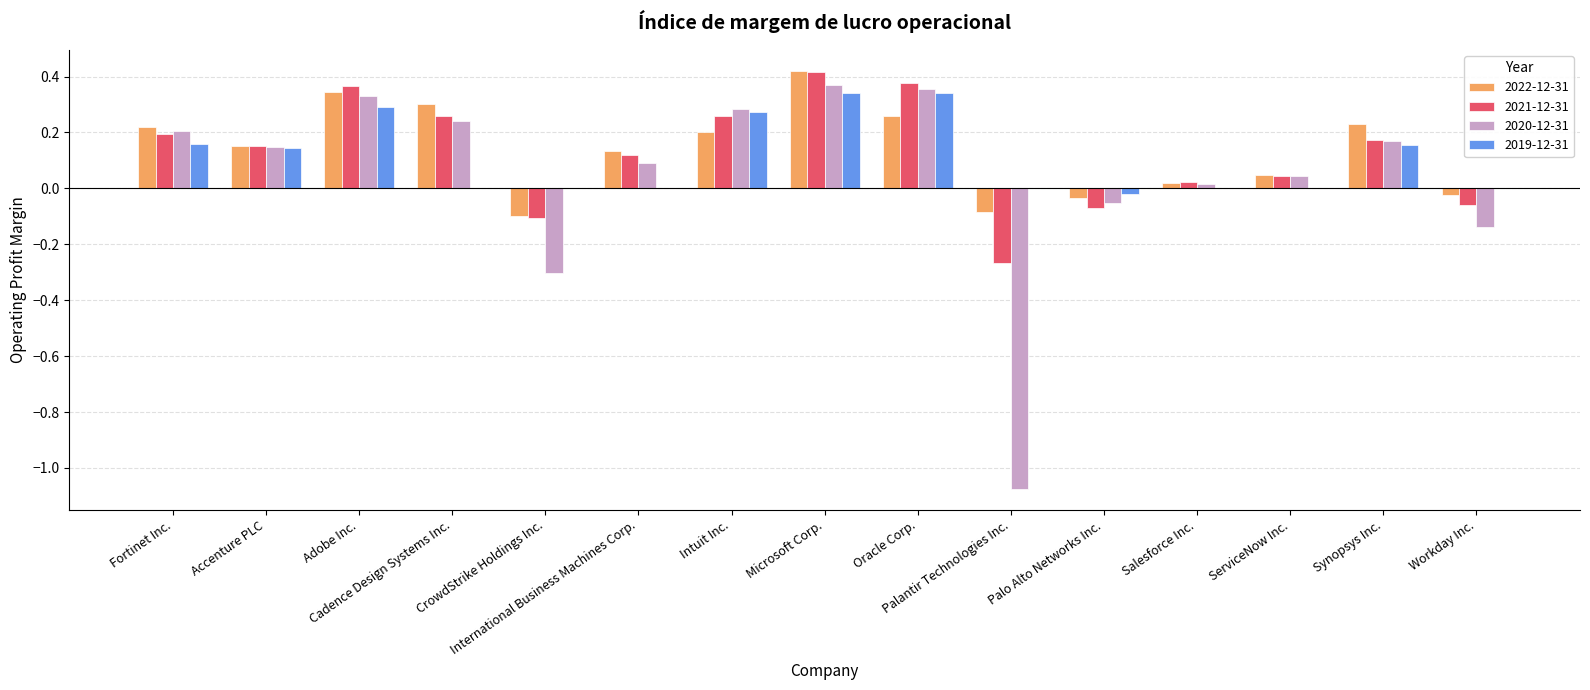

Reading left to right, list all the values displayed in this chart.

2022-12-31: Fortinet Inc.=0.2	Accenture PLC=0.2	Adobe Inc.=0.3	Cadence Design Systems Inc.=0.3	CrowdStrike Holdings Inc.=-0.1	International Business Machines Corp.=0.1	Intuit Inc.=0.2	Microsoft Corp.=0.4	Oracle Corp.=0.3	Palantir Technologies Inc.=-0.1	Palo Alto Networks Inc.=-0.0	Salesforce Inc.=0.0	ServiceNow Inc.=0.0	Synopsys Inc.=0.2	Workday Inc.=-0.0
2021-12-31: Fortinet Inc.=0.2	Accenture PLC=0.2	Adobe Inc.=0.4	Cadence Design Systems Inc.=0.3	CrowdStrike Holdings Inc.=-0.1	International Business Machines Corp.=0.1	Intuit Inc.=0.3	Microsoft Corp.=0.4	Oracle Corp.=0.4	Palantir Technologies Inc.=-0.3	Palo Alto Networks Inc.=-0.1	Salesforce Inc.=0.0	ServiceNow Inc.=0.0	Synopsys Inc.=0.2	Workday Inc.=-0.1
2020-12-31: Fortinet Inc.=0.2	Accenture PLC=0.1	Adobe Inc.=0.3	Cadence Design Systems Inc.=0.2	CrowdStrike Holdings Inc.=-0.3	International Business Machines Corp.=0.1	Intuit Inc.=0.3	Microsoft Corp.=0.4	Oracle Corp.=0.4	Palantir Technologies Inc.=-1.1	Palo Alto Networks Inc.=-0.1	Salesforce Inc.=0.0	ServiceNow Inc.=0.0	Synopsys Inc.=0.2	Workday Inc.=-0.1
2019-12-31: Fortinet Inc.=0.2	Accenture PLC=0.1	Adobe Inc.=0.3	Cadence Design Systems Inc.=0.0	CrowdStrike Holdings Inc.=0.0	International Business Machines Corp.=0.0	Intuit Inc.=0.3	Microsoft Corp.=0.3	Oracle Corp.=0.3	Palantir Technologies Inc.=0.0	Palo Alto Networks Inc.=-0.0	Salesforce Inc.=0.0	ServiceNow Inc.=0.0	Synopsys Inc.=0.2	Workday Inc.=0.0